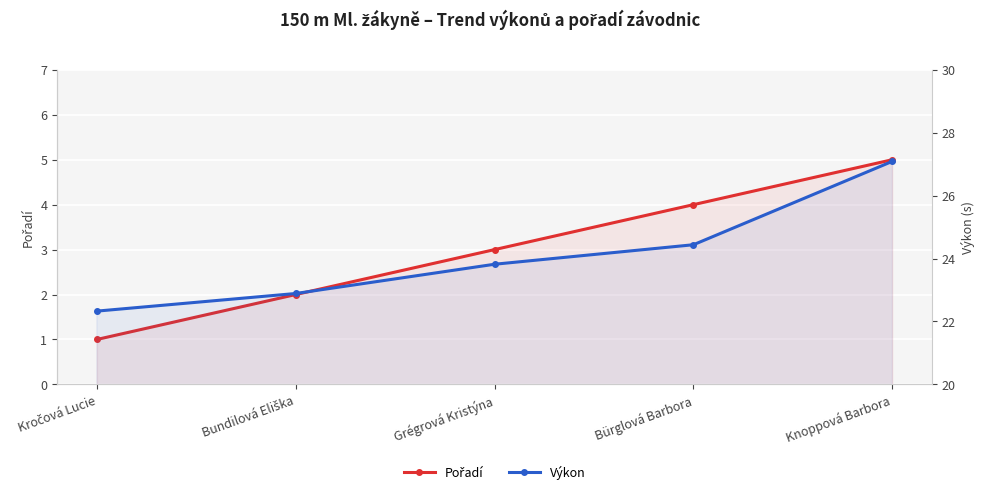

The Pořadí series shows 5.9 at Bürglová Barbora. True or false?

False